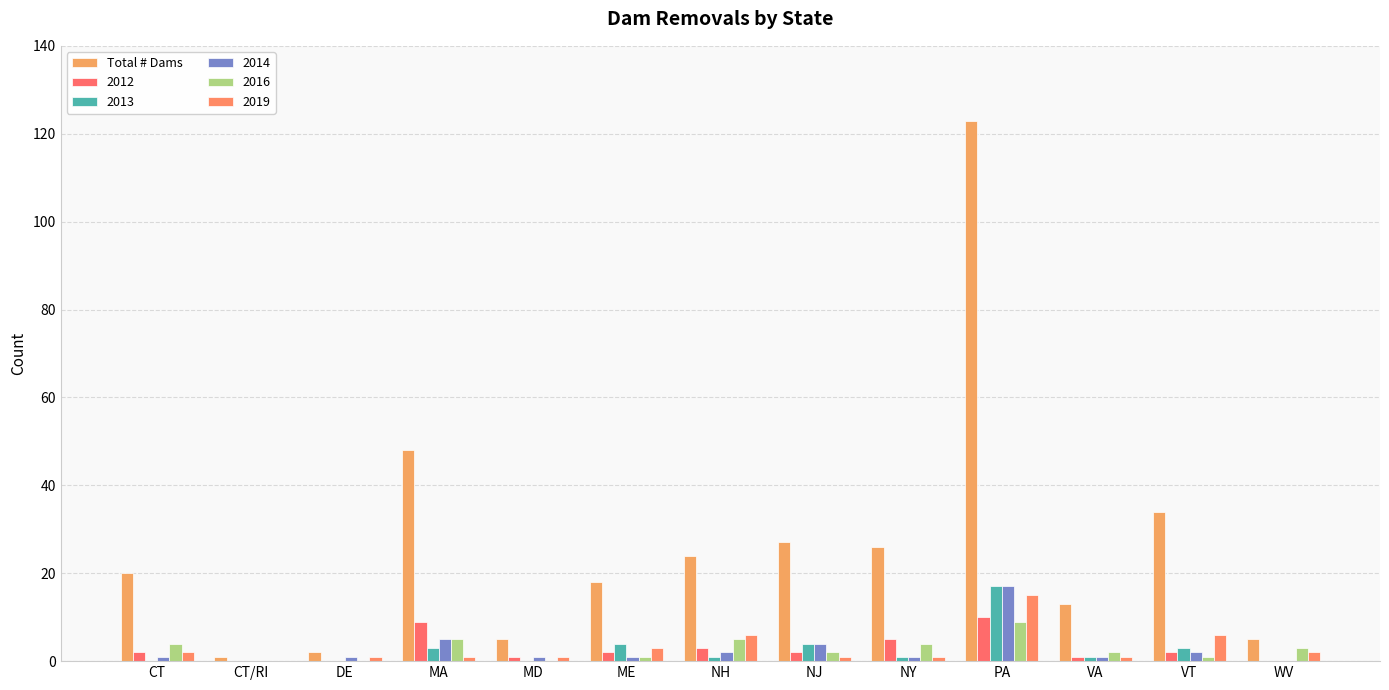

Between ME and MD, which is larger?

ME